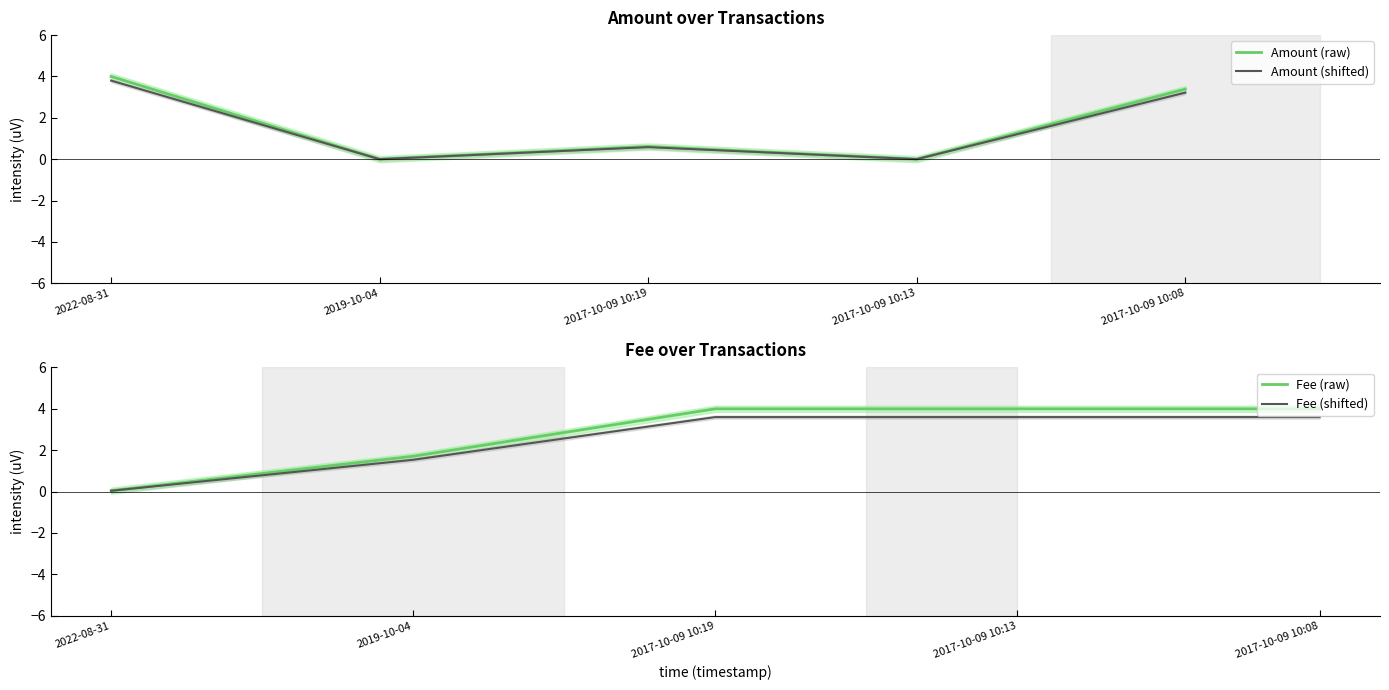

True or false: Fee (shifted) has a value of 3.6 at 2017-10-09 10:19.

True